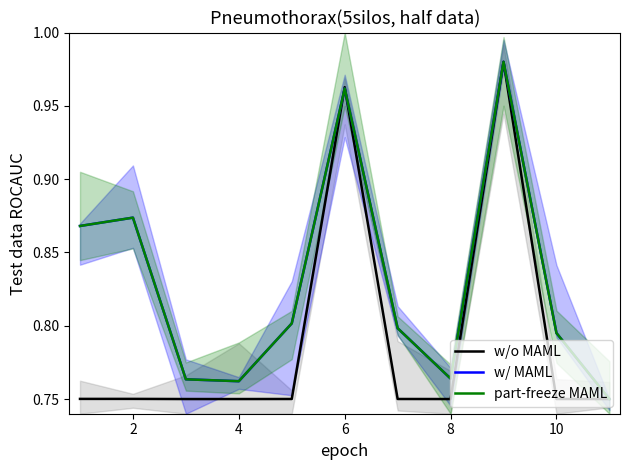

True or false: w/ MAML has a value of 1.2 at 10.

False